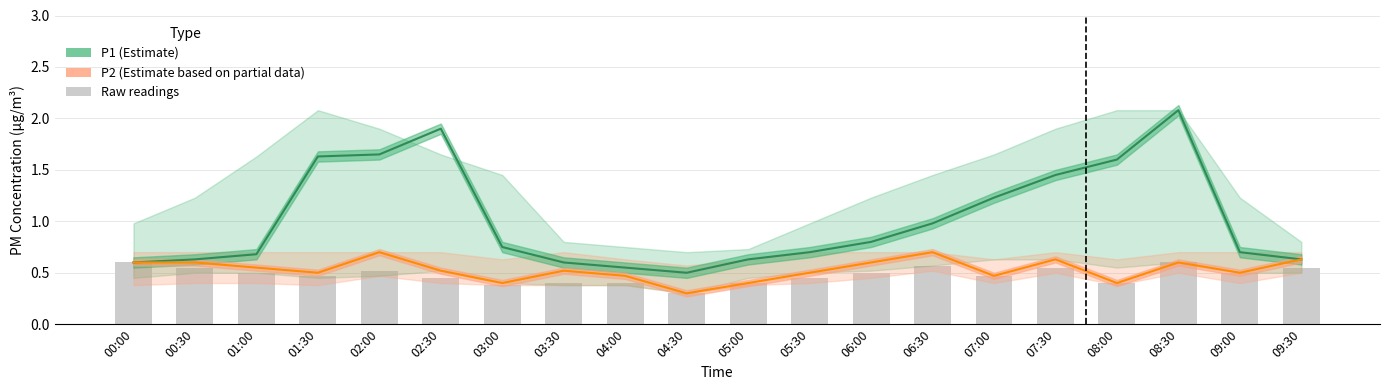

Which series has the widest spread of values?

P1 (Estimate)